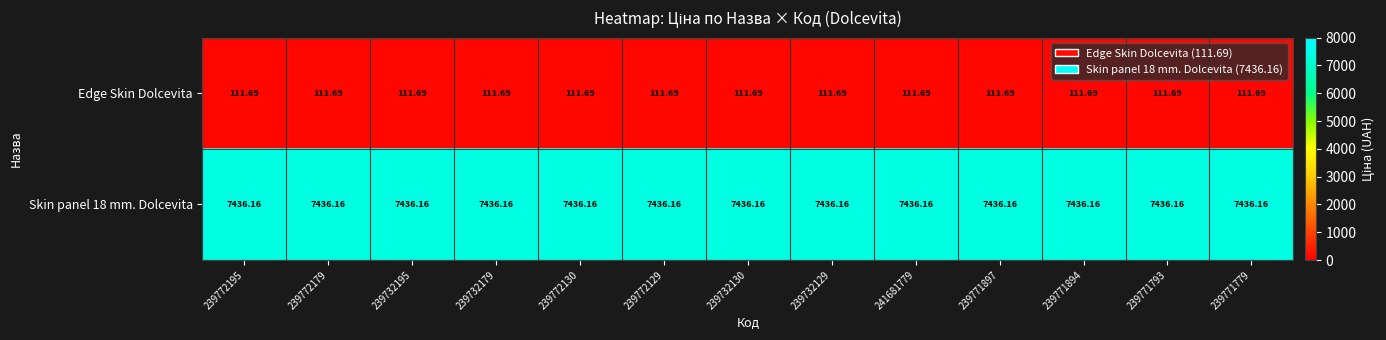

At how many categories does at least one series exceed 6492?

13